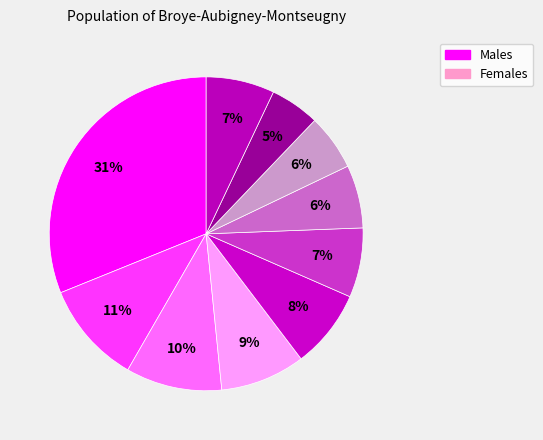

How many segments does this pie chart have?

10